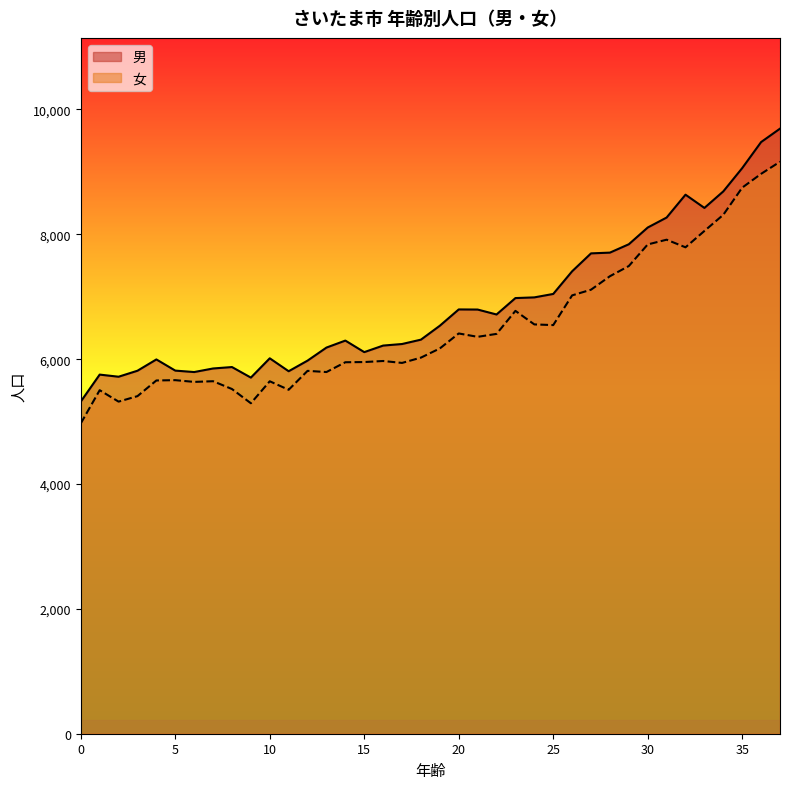

How many values in the 女 series are below 6172?

19